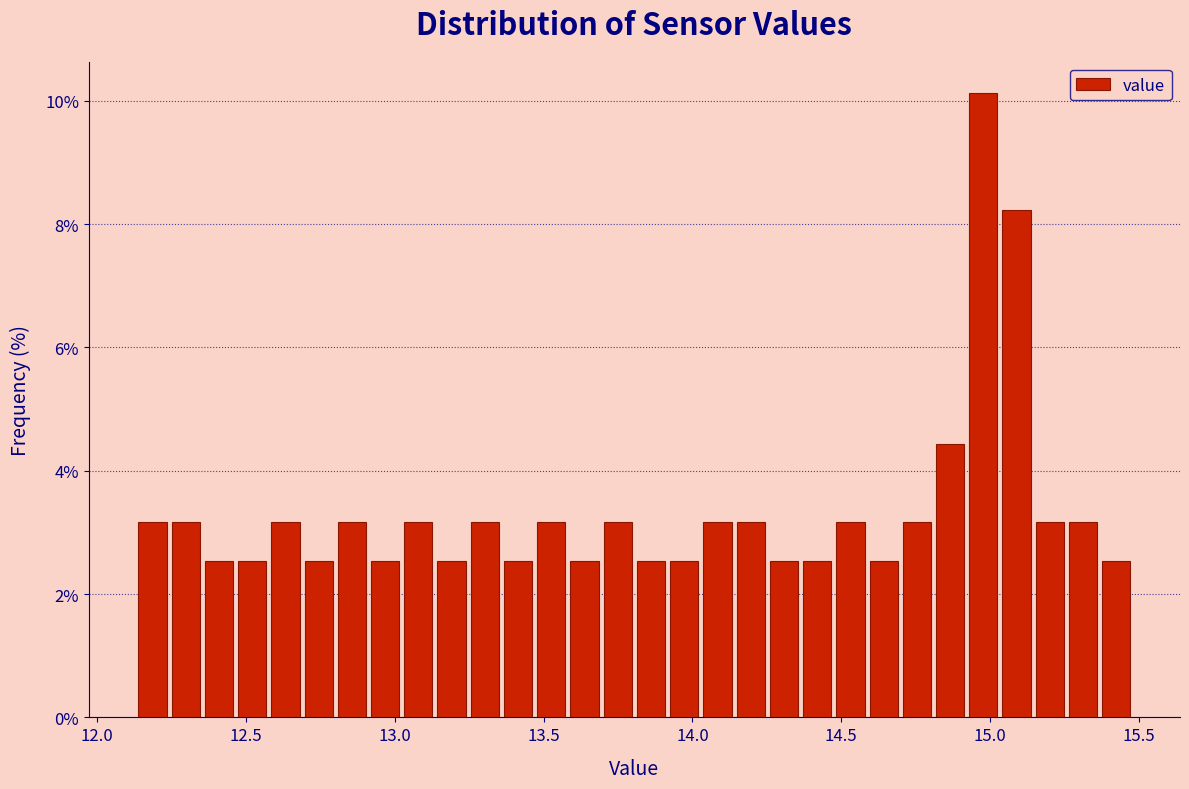

Around what value on the x-axis is the tallest bar? Give the approximate position of its centre, as read against the axis.

15.00